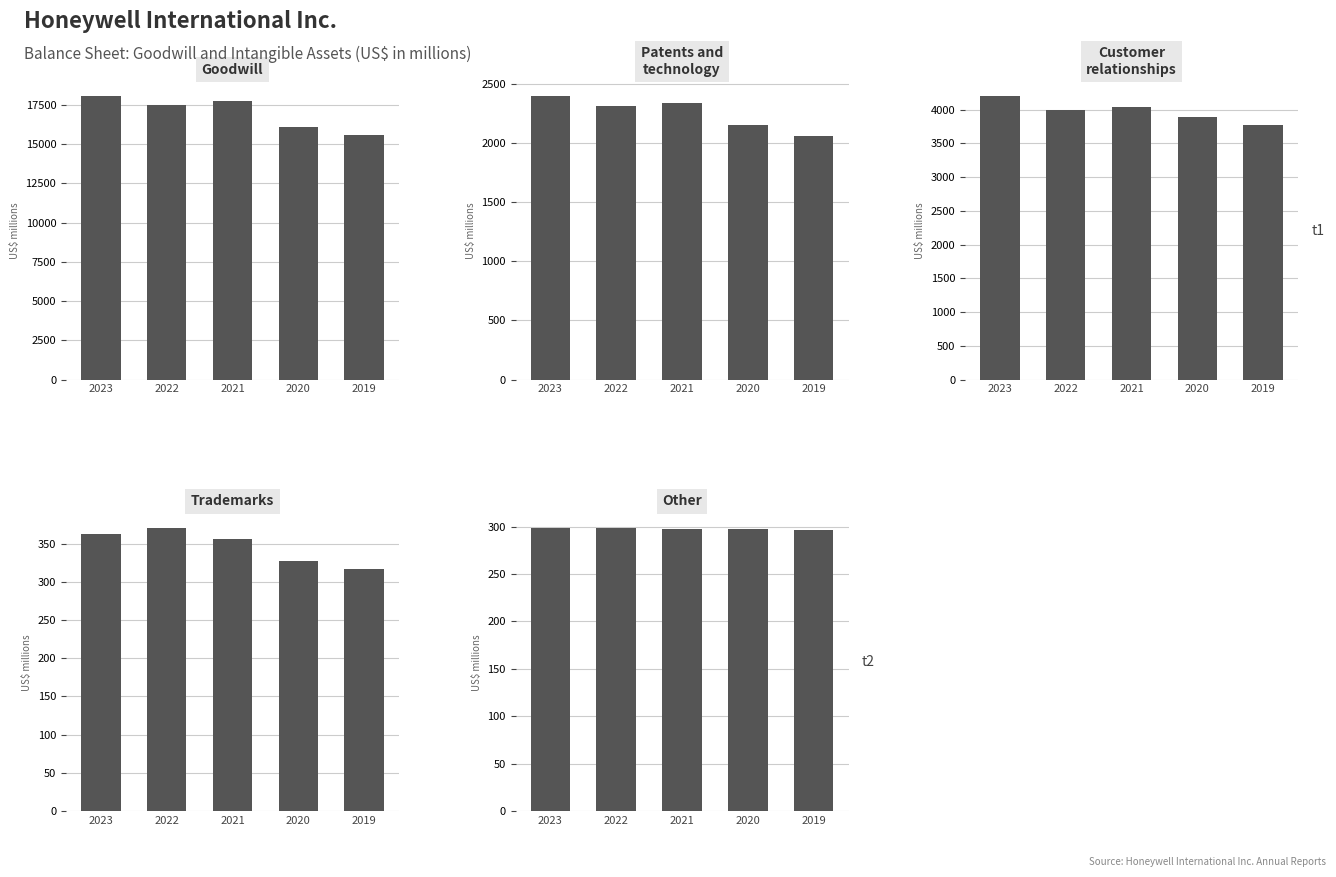

Reading left to right, transcribe all the data shown in this chart.

Goodwill: 18049	17497	17756	16058	15563
Patents and technology: 2399	2313	2345	2159	2060
Customer relationships: 4199	3989	4045	3889	3769
Trademarks: 362	371	356	327	317
Other: 299	299	298	298	297